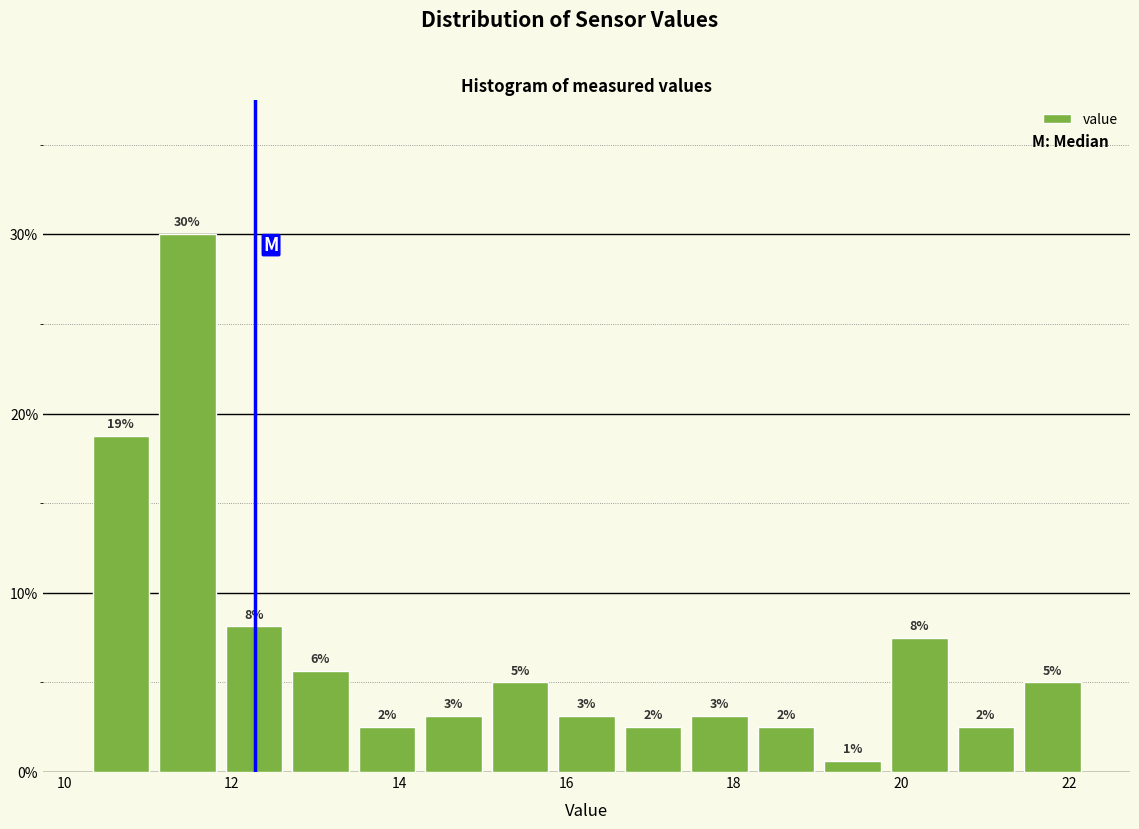

Around what value on the x-axis is the tallest bar? Give the approximate position of its centre, as read against the axis.

11.4